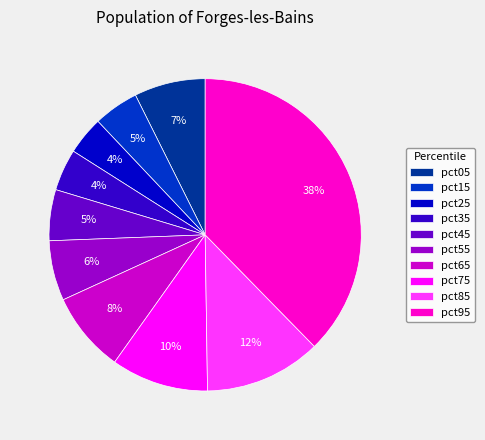

Between pct95 and pct35, which is larger?

pct95